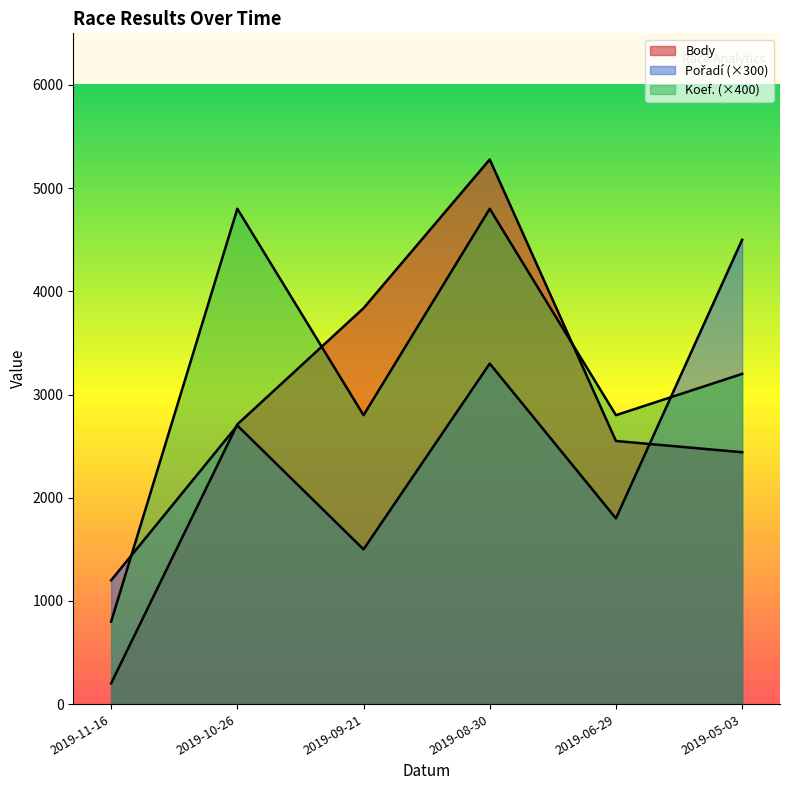

At which category is the sum across all series the highest?

2019-08-30